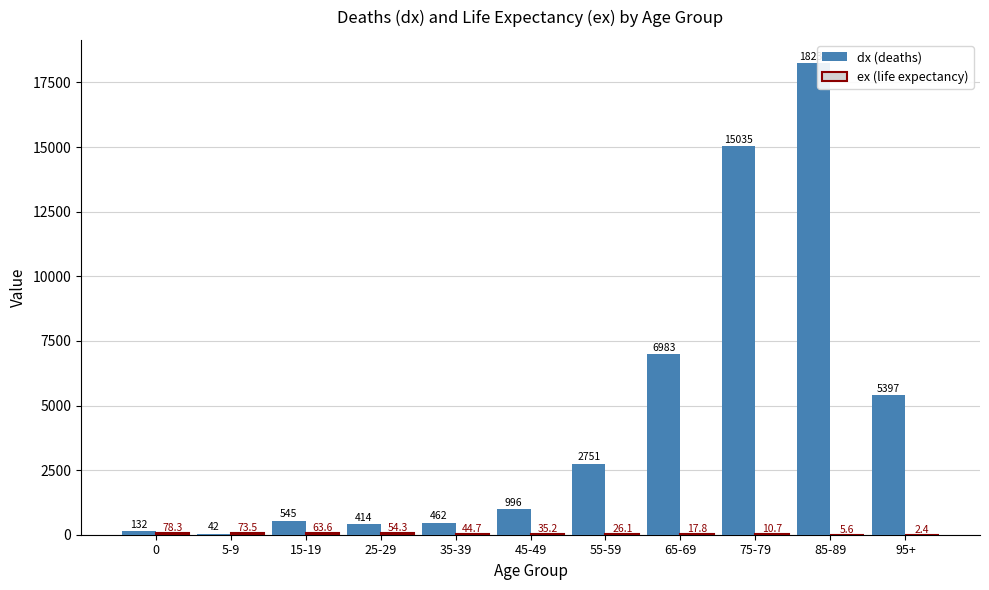

The value of dx (deaths) at 45-49 is 996.0. True or false?

True